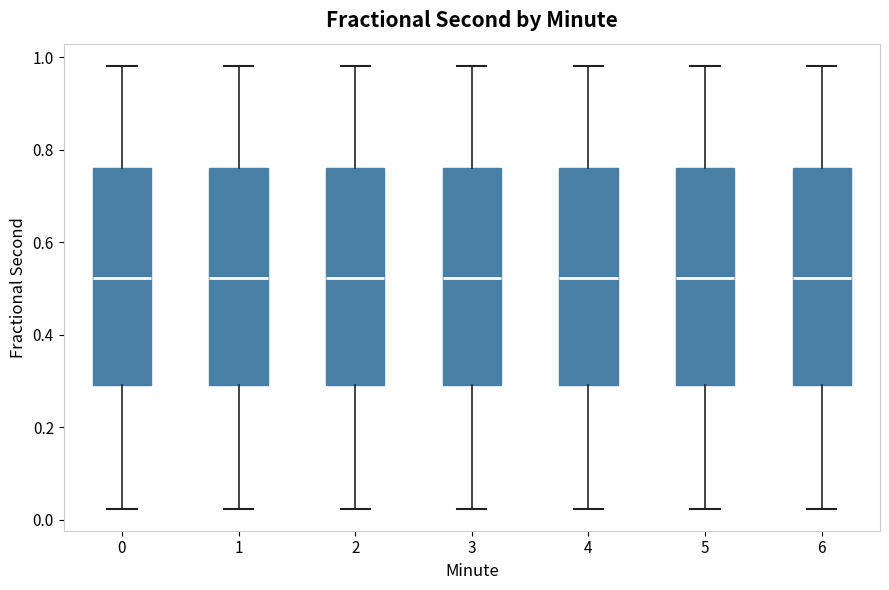

Reading left to right, read every box against the y-axis: the position of its median line, the range the box covers, and the ends of its whiskers. The values are not printed on the chart, so give them approximately, as read against the axis.

0: median 0.52, box 0.30 to 0.76, whiskers 0.02 to 0.98
1: median 0.52, box 0.30 to 0.76, whiskers 0.02 to 0.98
2: median 0.52, box 0.30 to 0.76, whiskers 0.02 to 0.98
3: median 0.52, box 0.30 to 0.76, whiskers 0.02 to 0.98
4: median 0.52, box 0.30 to 0.76, whiskers 0.02 to 0.98
5: median 0.52, box 0.30 to 0.76, whiskers 0.02 to 0.98
6: median 0.52, box 0.30 to 0.76, whiskers 0.02 to 0.98